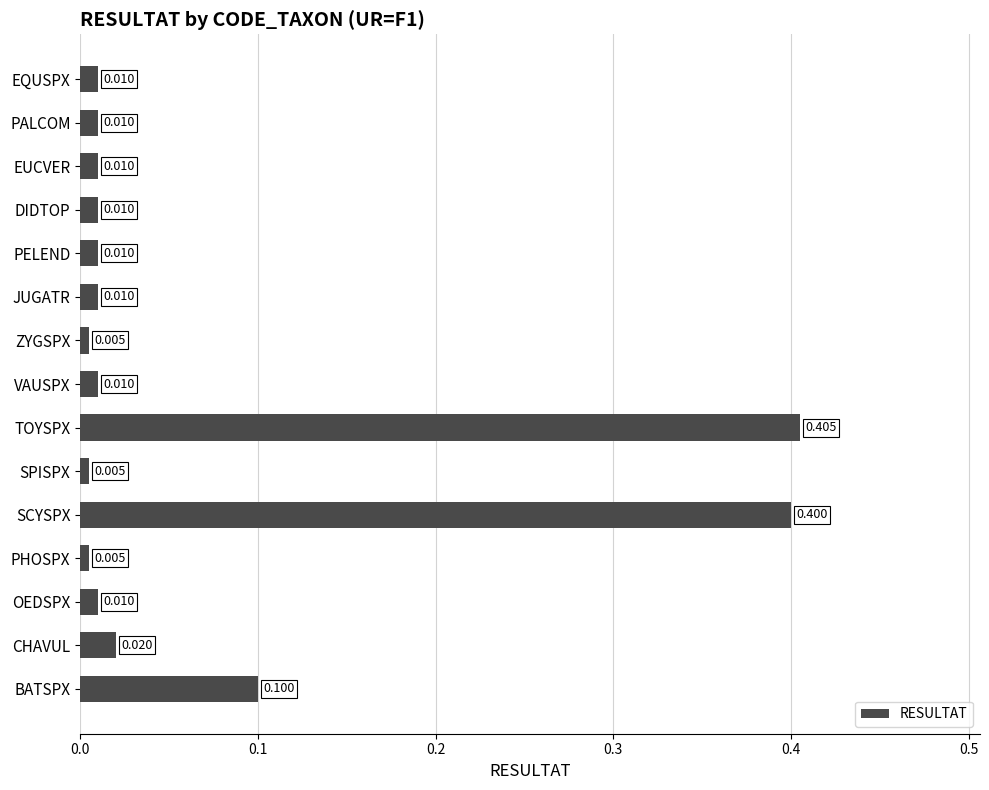

Which category has the highest value across all series?

TOYSPX